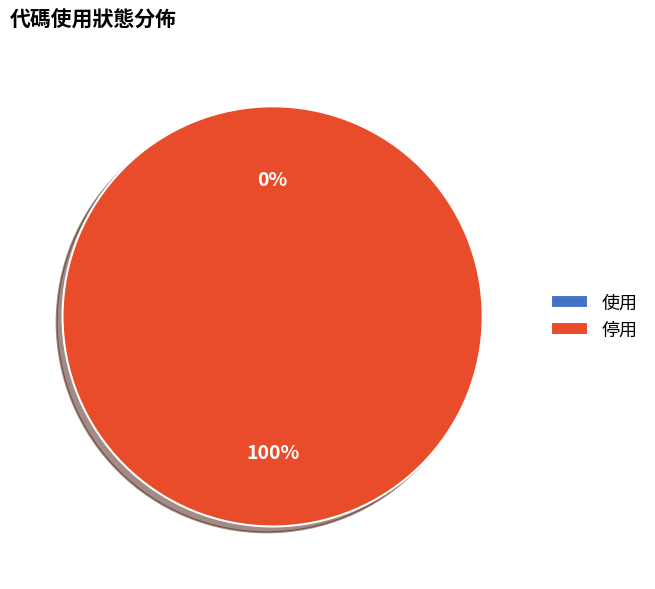

How many slices are in this pie chart?

2